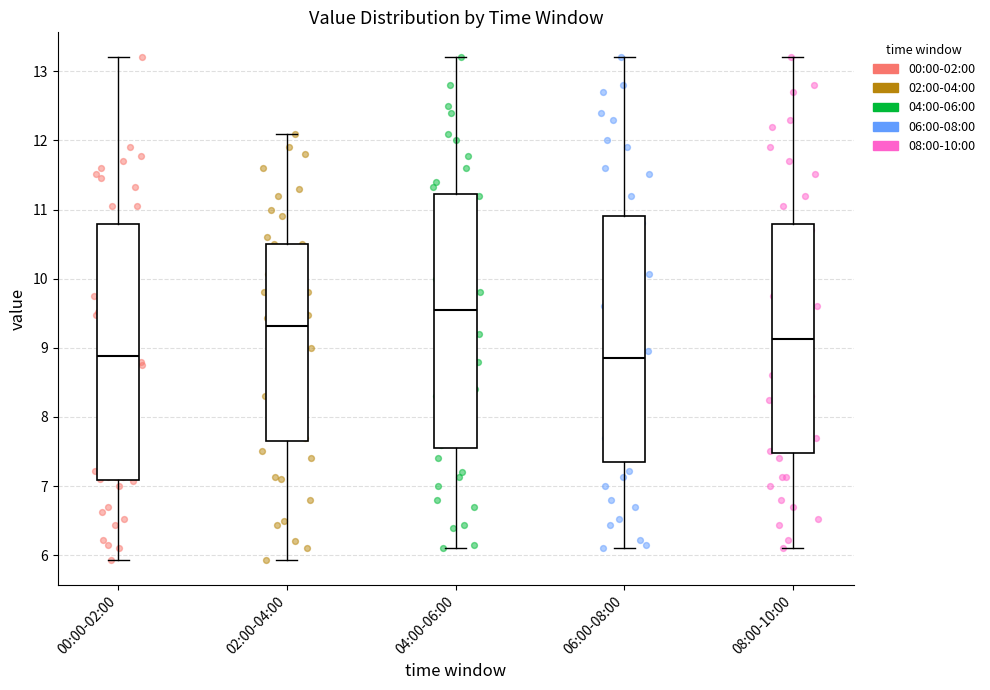

Which box's median line is the highest?

04:00-06:00